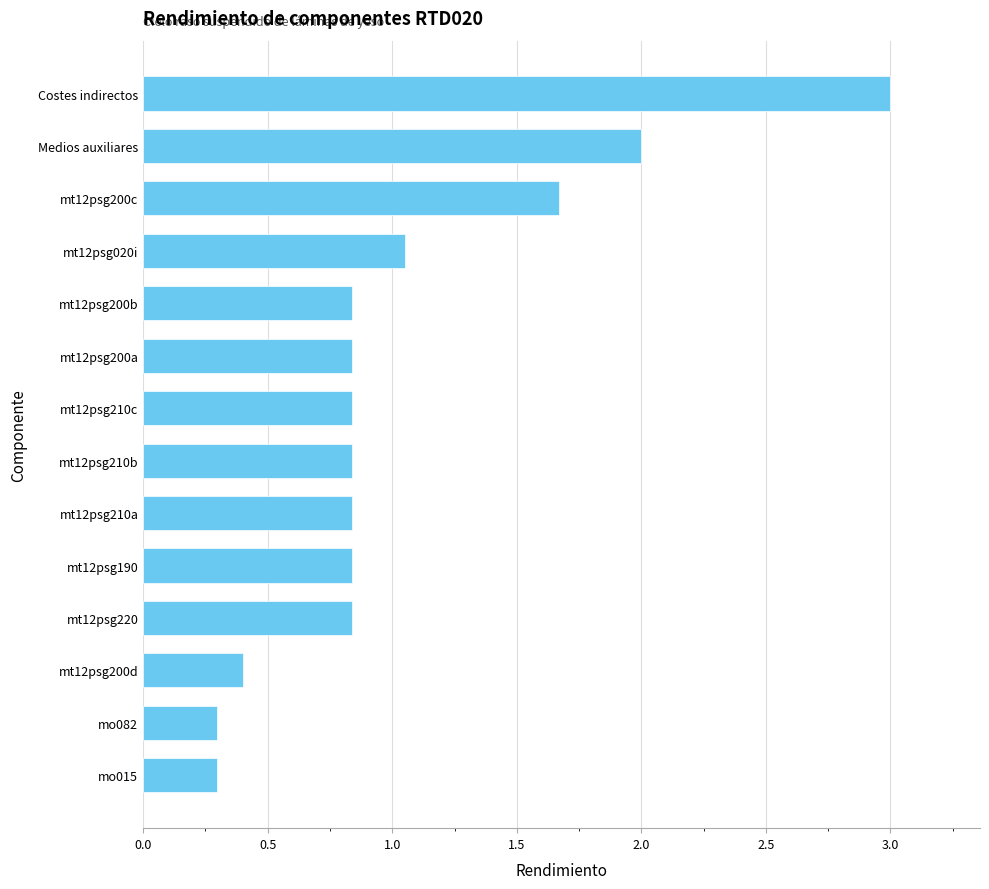

At which category does the chart reach its peak across all series?

Costes indirectos